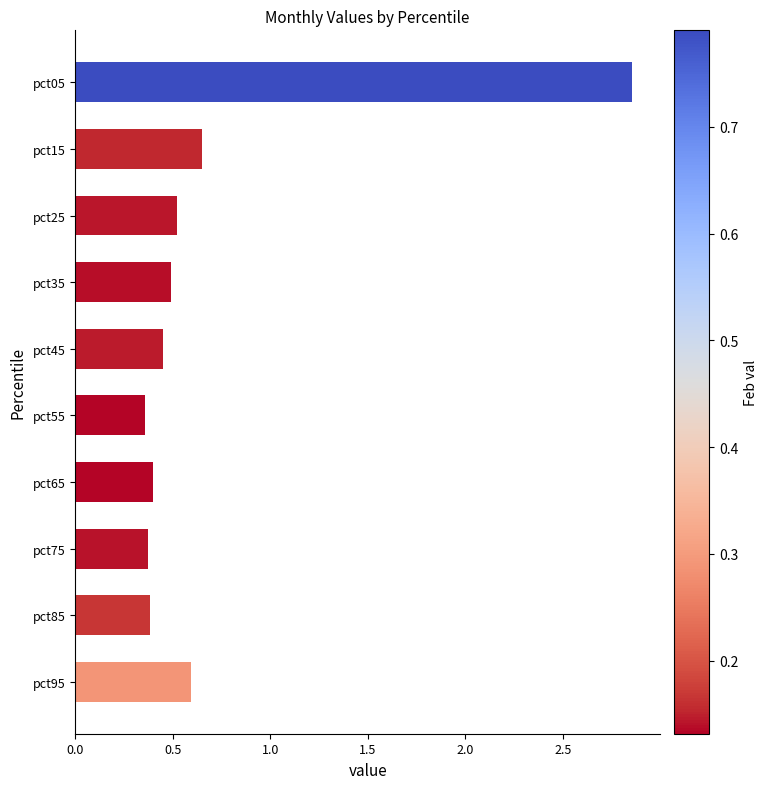

At which label is the value closest to 1?

pct15